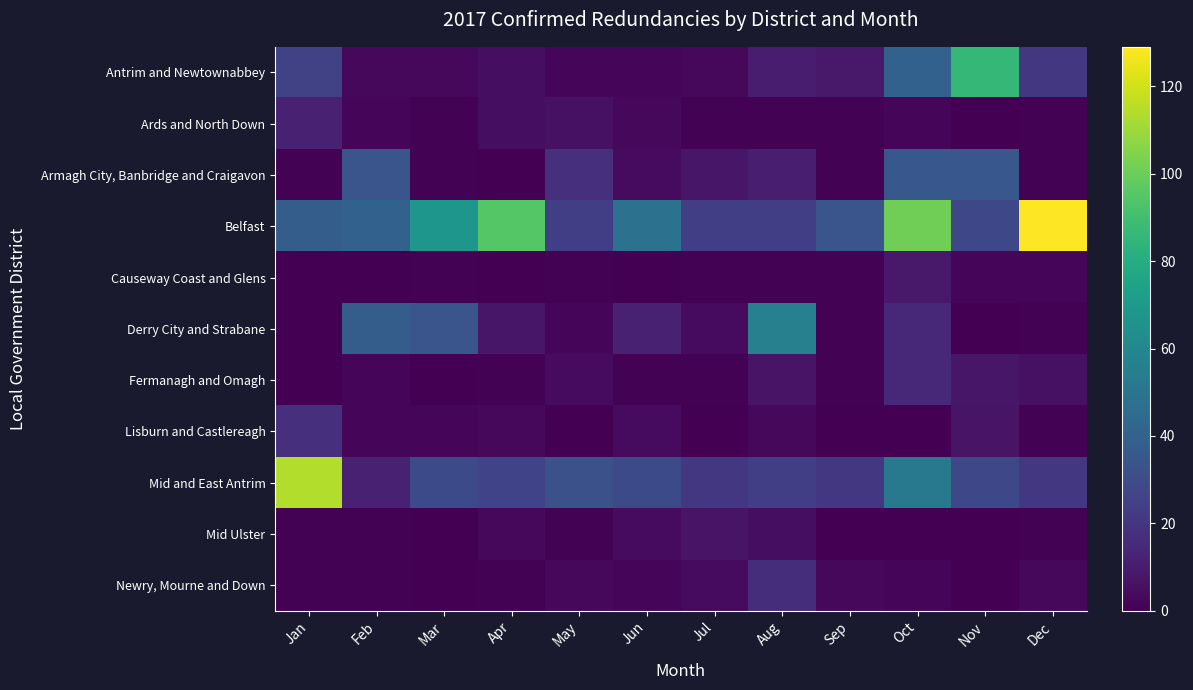

Reading left to right, extract all data points from this chart.

Antrim and Newtownabbey: Jan=25	Feb=3	Mar=3	Apr=5	May=2	Jun=2	Jul=3	Aug=10	Sep=9	Oct=40	Nov=86	Dec=21
Ards and North Down: Jan=12	Feb=2	Mar=1	Apr=5	May=6	Jun=3	Jul=1	Aug=1	Sep=1	Oct=2	Nov=0	Dec=1
Armagh City, Banbridge and Craigavon: Jan=1	Feb=34	Mar=1	Apr=0	May=18	Jun=4	Jul=8	Aug=11	Sep=1	Oct=35	Nov=35	Dec=1
Belfast: Jan=38	Feb=40	Mar=68	Apr=95	May=24	Jun=48	Jul=24	Aug=24	Sep=34	Oct=101	Nov=28	Dec=129
Causeway Coast and Glens: Jan=0	Feb=0	Mar=1	Apr=0	May=1	Jun=0	Jul=1	Aug=1	Sep=1	Oct=9	Nov=2	Dec=2
Derry City and Strabane: Jan=0	Feb=38	Mar=34	Apr=8	May=2	Jun=12	Jul=4	Aug=56	Sep=1	Oct=15	Nov=0	Dec=1
Fermanagh and Omagh: Jan=0	Feb=2	Mar=0	Apr=1	May=4	Jun=1	Jul=1	Aug=7	Sep=1	Oct=15	Nov=8	Dec=6
Lisburn and Castlereagh: Jan=18	Feb=2	Mar=2	Apr=3	May=0	Jun=4	Jul=0	Aug=3	Sep=0	Oct=0	Nov=7	Dec=1
Mid and East Antrim: Jan=114	Feb=12	Mar=29	Apr=26	May=32	Jun=29	Jul=21	Aug=24	Sep=21	Oct=52	Nov=28	Dec=21
Mid Ulster: Jan=1	Feb=1	Mar=0	Apr=3	May=1	Jun=4	Jul=7	Aug=5	Sep=0	Oct=0	Nov=0	Dec=1
Newry, Mourne and Down: Jan=1	Feb=1	Mar=0	Apr=1	May=3	Jun=2	Jul=4	Aug=17	Sep=3	Oct=2	Nov=0	Dec=3